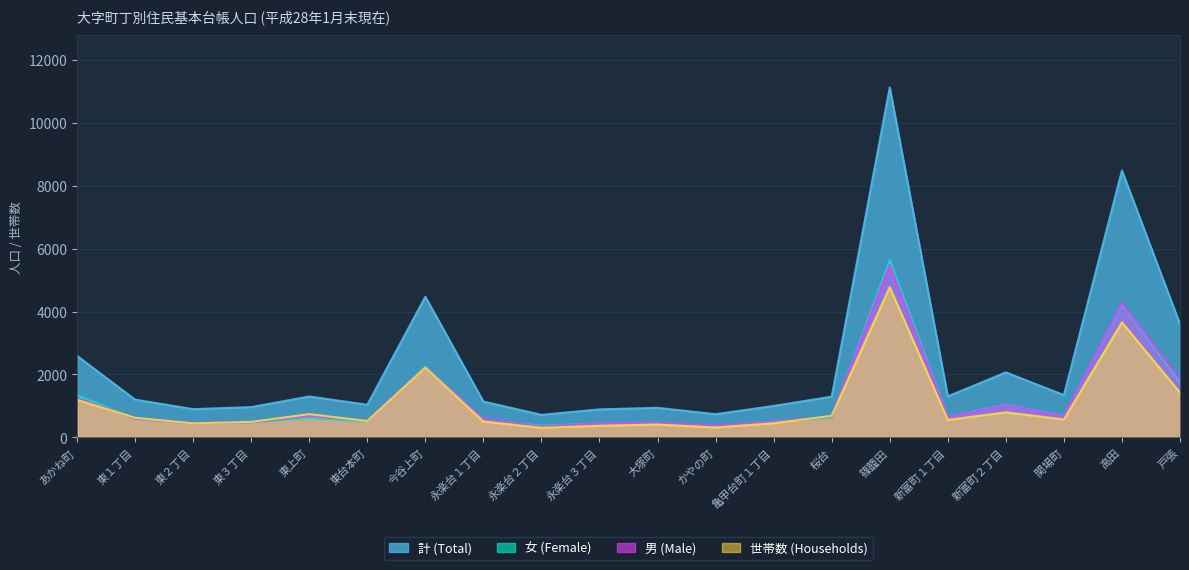

Is the value of 世帯数 (Households) at 篠籠田 greater than the value of 計 (Total) at 新富町１丁目?

Yes